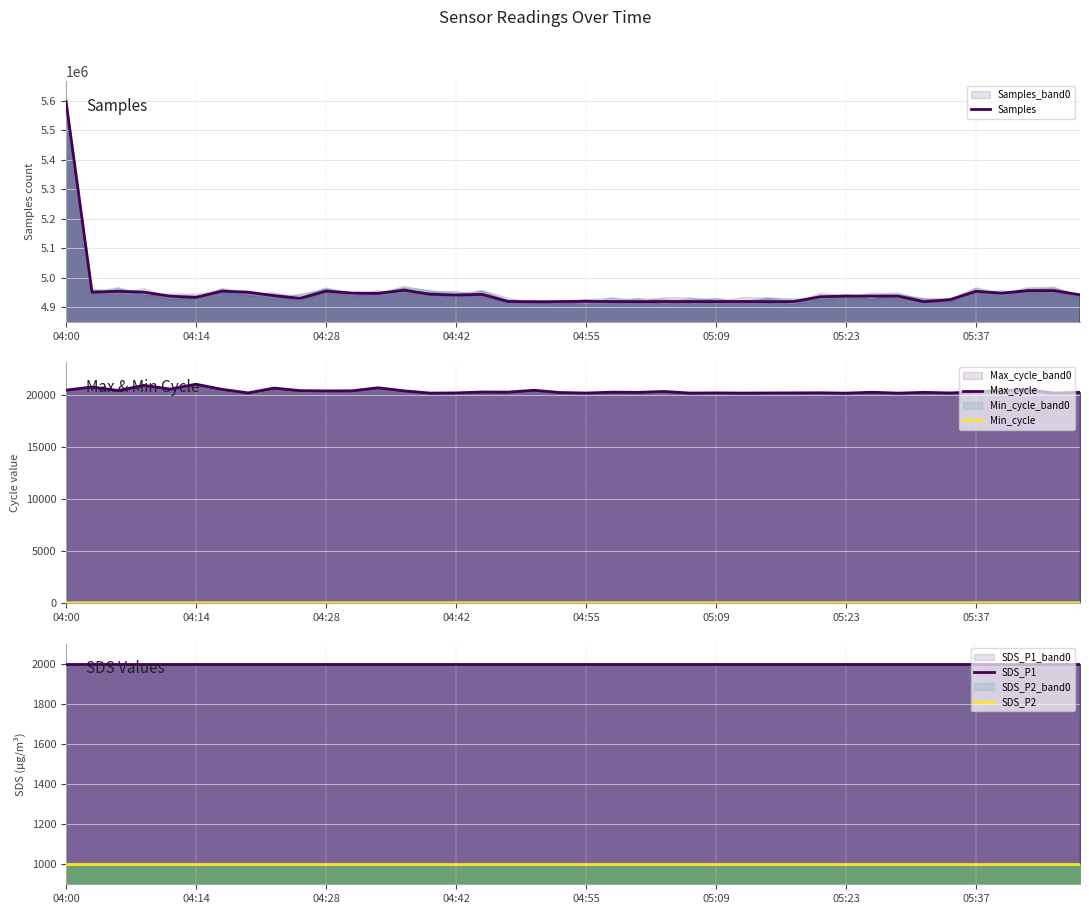

Rank the categories by SDS_P1 value from highest to lowest.

04:00, 04:14, 04:28, 04:42, 04:55, 05:09, 05:23, 05:37, 8, 9, 10, 11, 12, 13, 14, 15, 16, 17, 18, 19, 20, 21, 22, 23, 24, 25, 26, 27, 28, 29, 30, 31, 32, 33, 34, 35, 36, 37, 38, 39